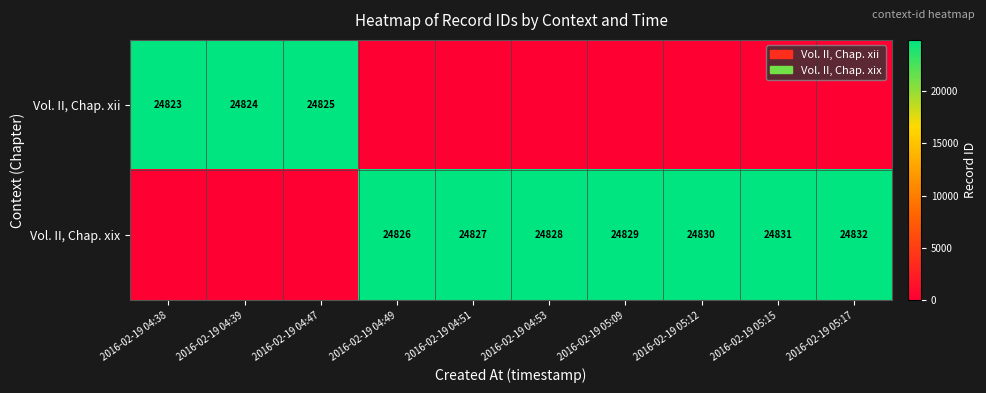

Which has a higher value, 2016-02-19 04:51 or 2016-02-19 05:12?

2016-02-19 04:51